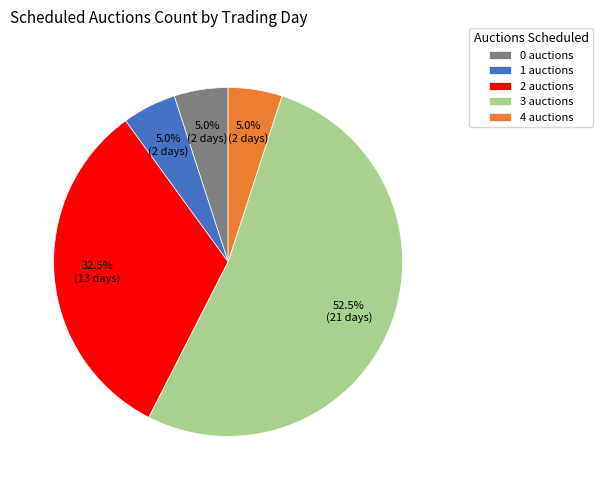

How much of the chart is everything except 2 auctions?

67.5%